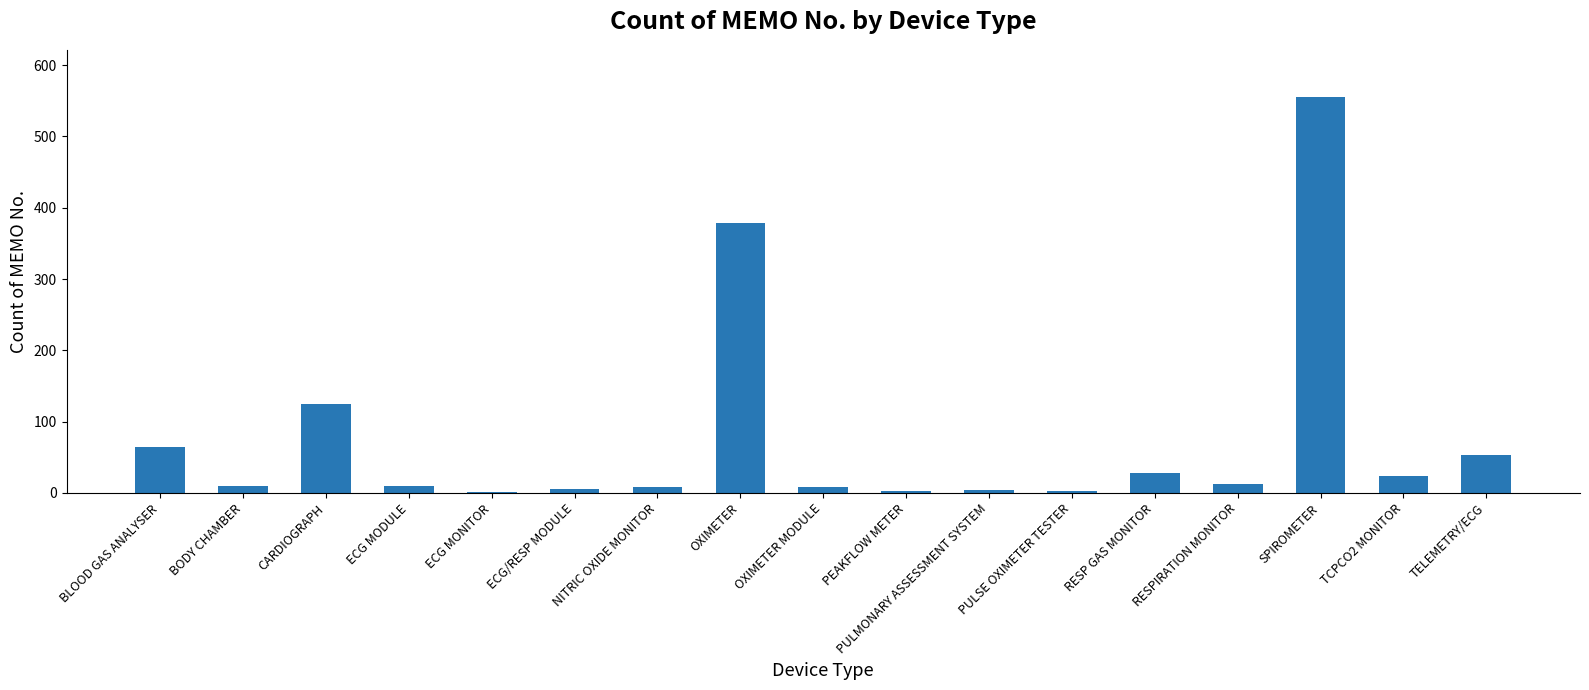

What is the greatest value displayed?

555